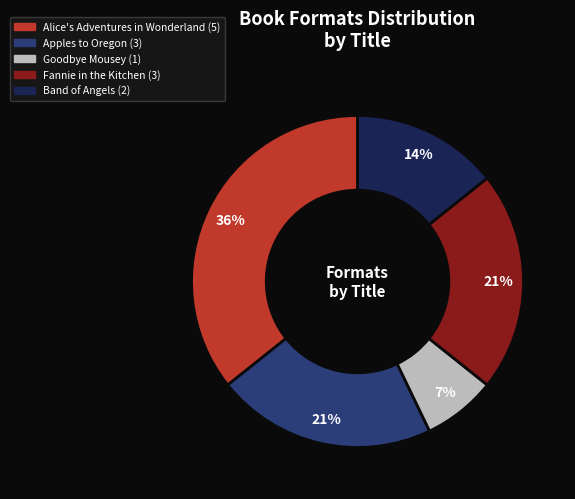

Is there a majority slice in this chart?

No